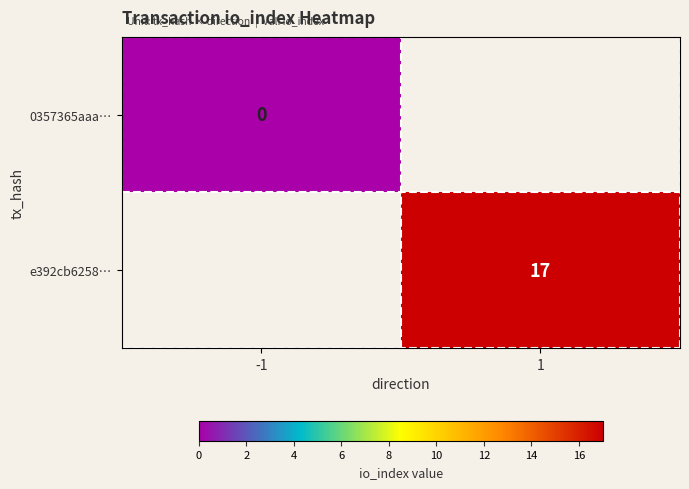

True or false: e392cb6258… has a value of 30 at 1.

False